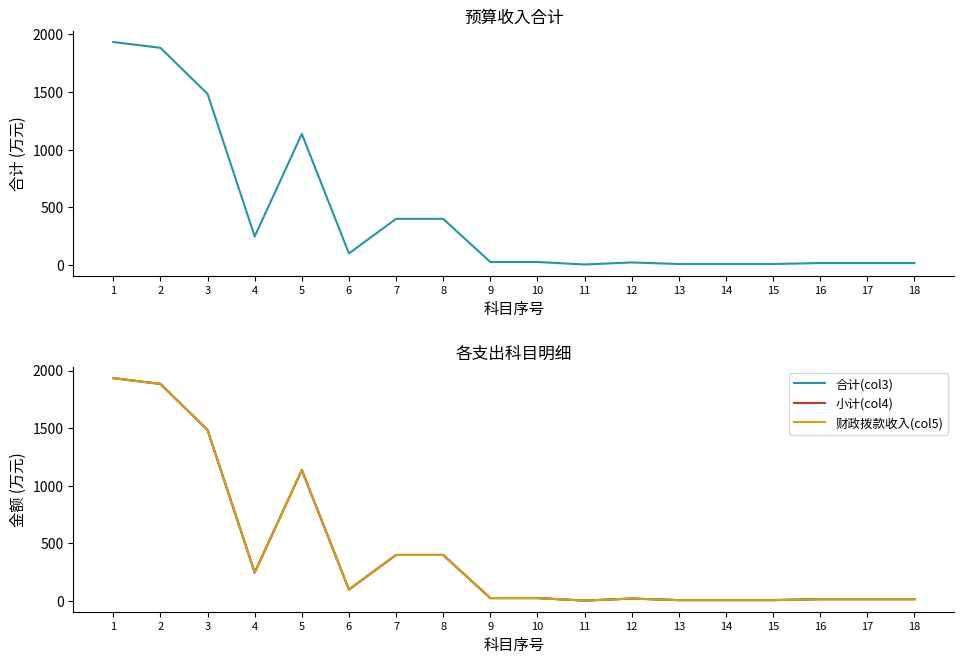

What is the difference between the maximum and minimum values in the 小计(col4) series?

1930.2